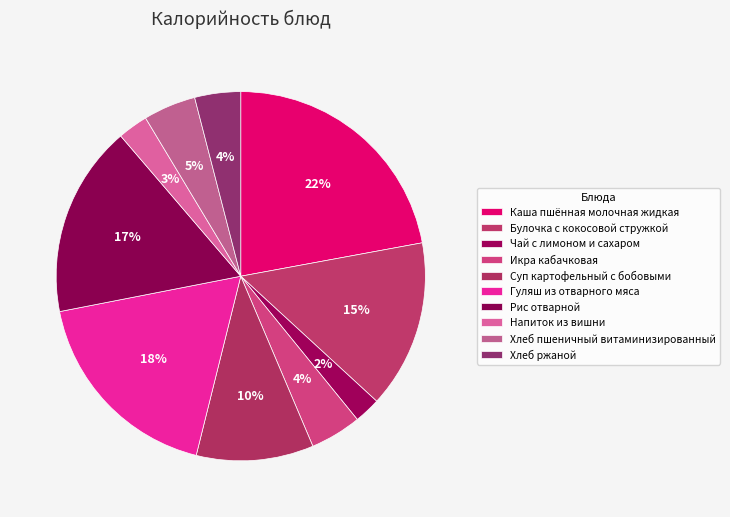

How many slices are in this pie chart?

10